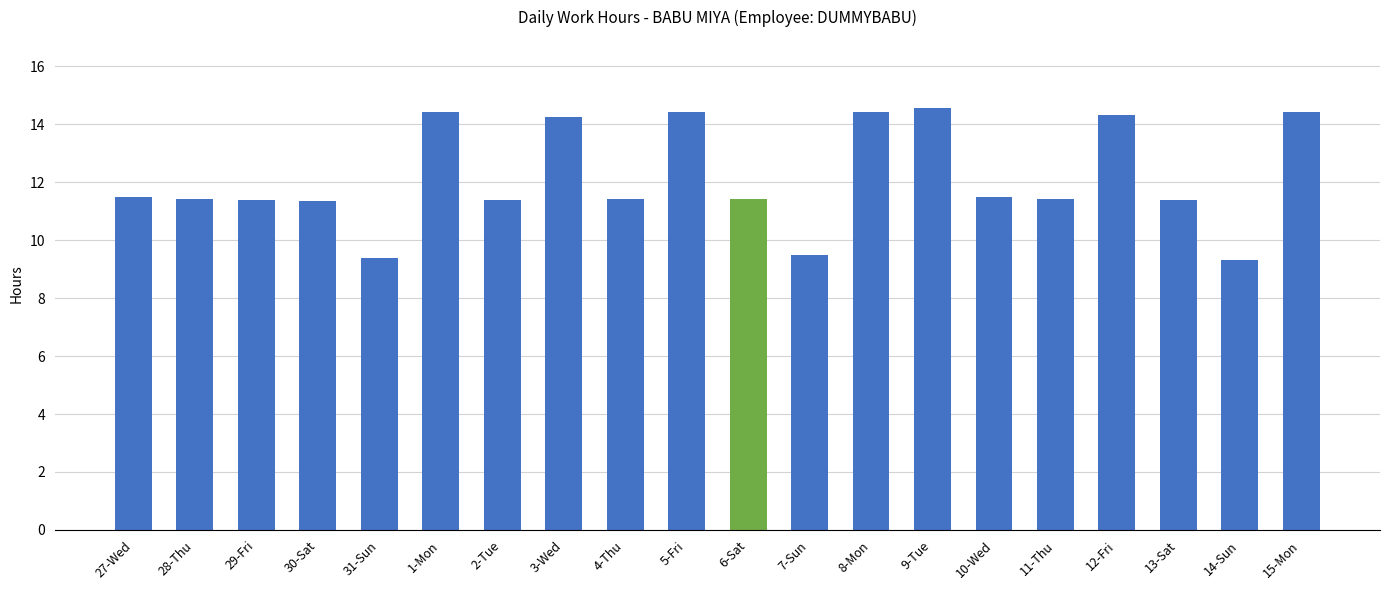

What position from the right is 11-Thu?

5